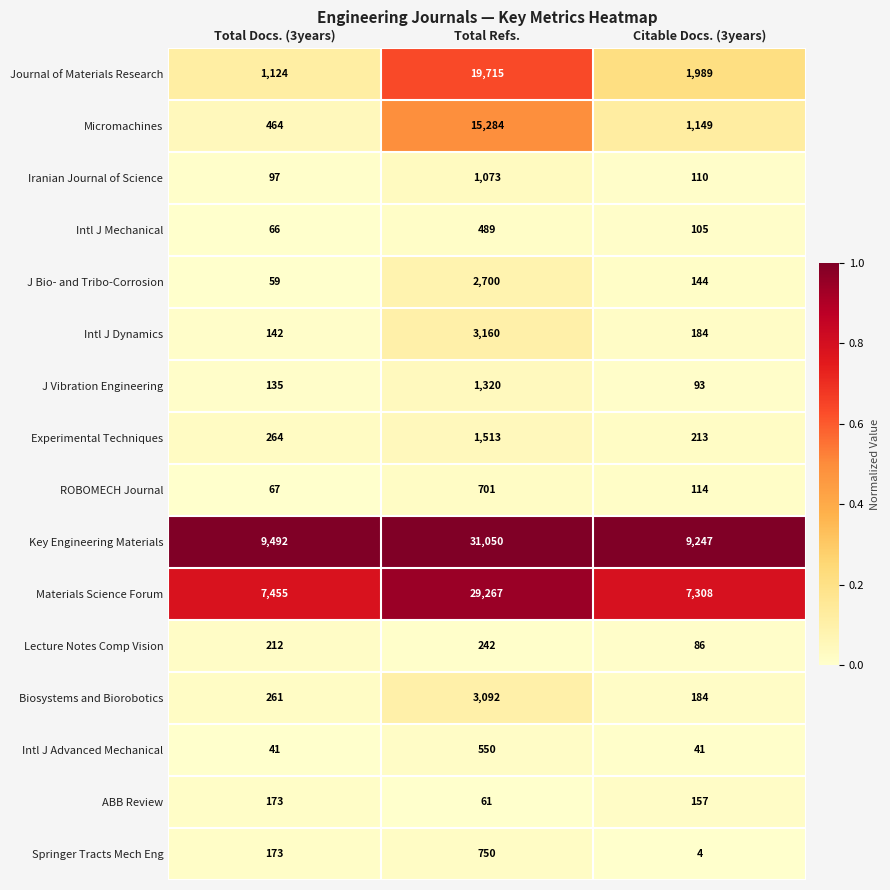

Is the value of Springer Tracts Mech Eng at Citable Docs. (3years) greater than the value of Intl J Advanced Mechanical at Total Refs.?

No